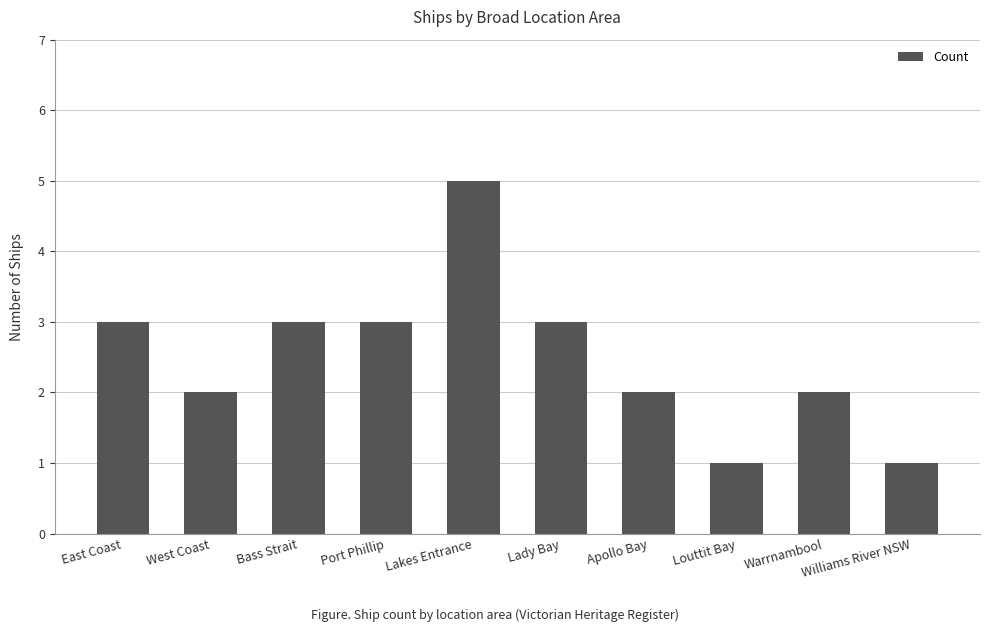

Between Lady Bay and Lakes Entrance, which is larger?

Lakes Entrance